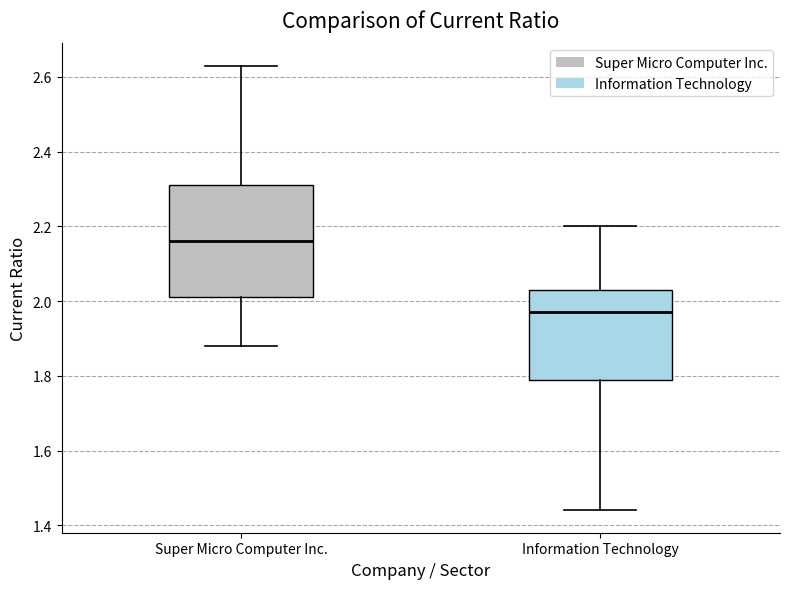

Which box is the tallest, from its lower edge to its upper edge?

Super Micro Computer Inc.